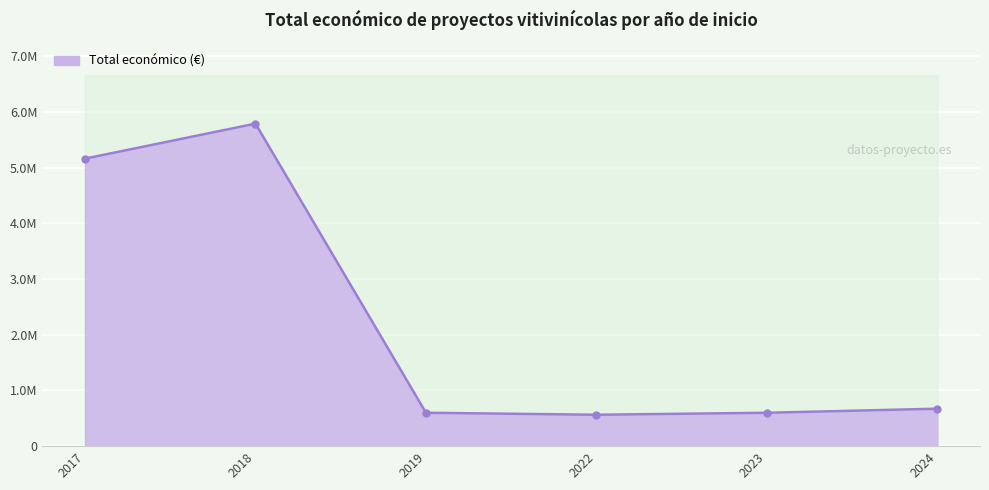

Reading left to right, what are all the values shown in this chart?

2017=5163335	2018=5792221	2019=599957	2022=563721	2023=599444	2024=672807